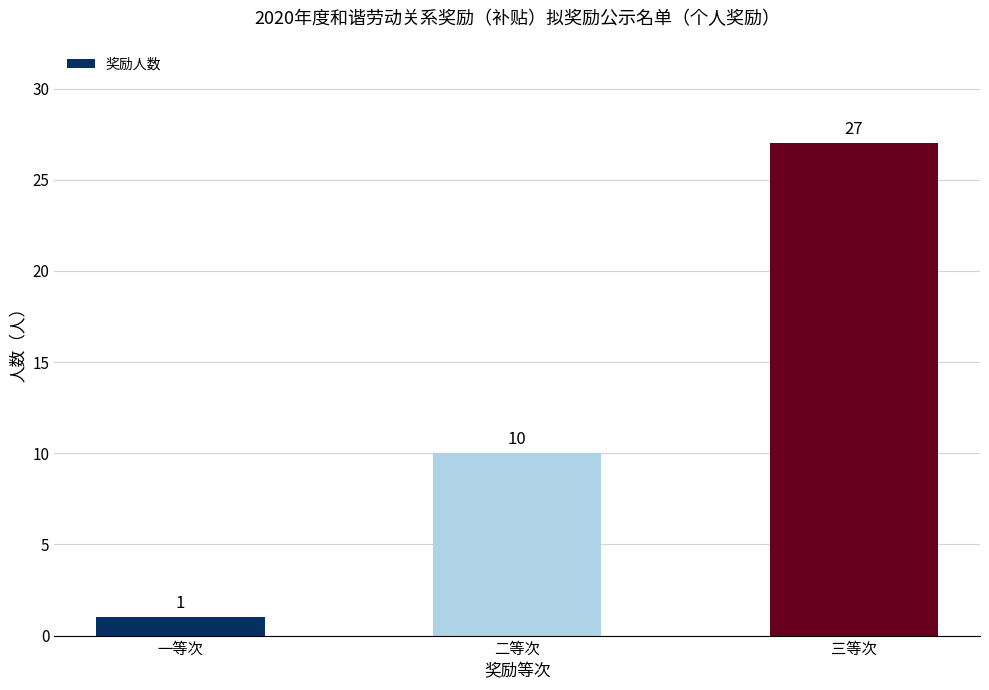

What is the maximum value shown in the chart?

27